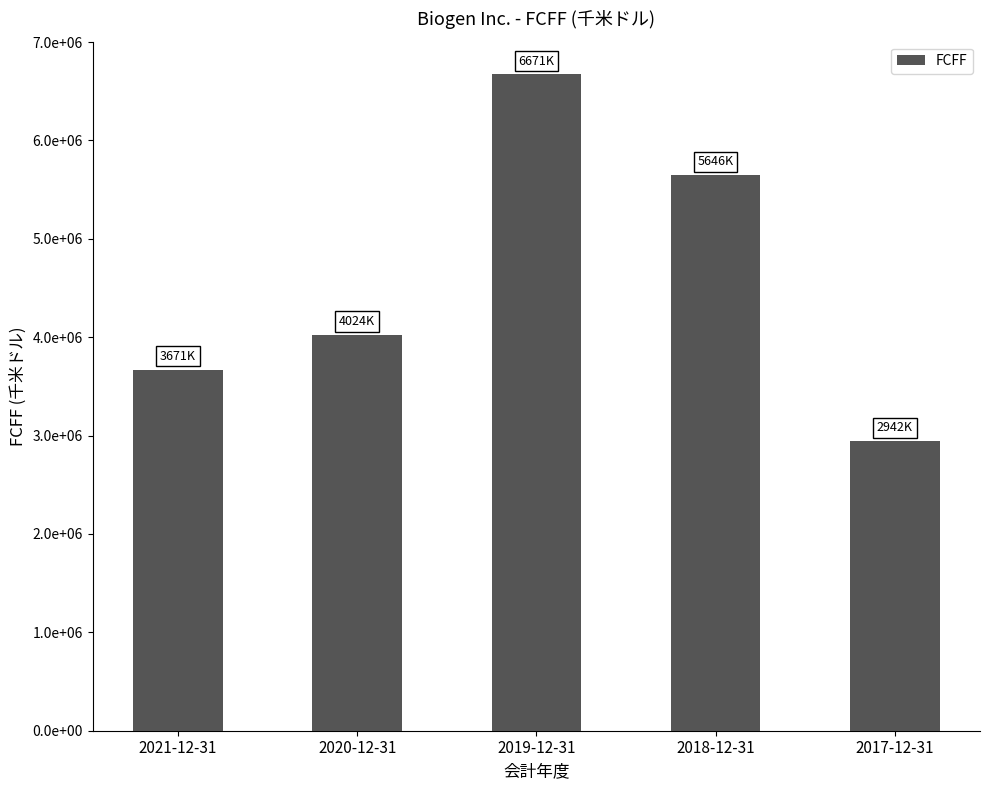

What is the minimum value shown in the chart?

2942500